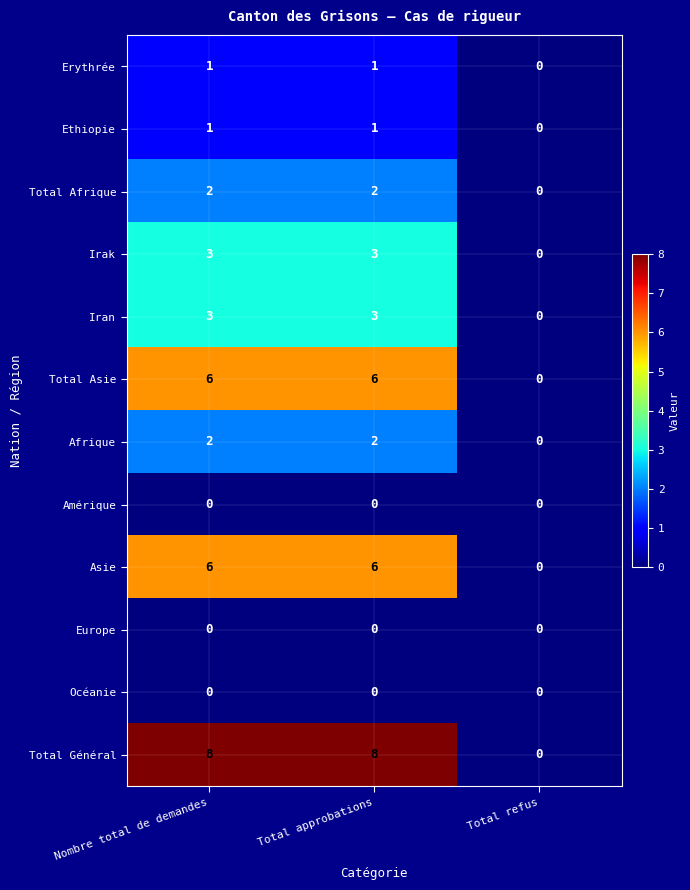

Is it true that Total Afrique equals 2 at Total approbations?

True